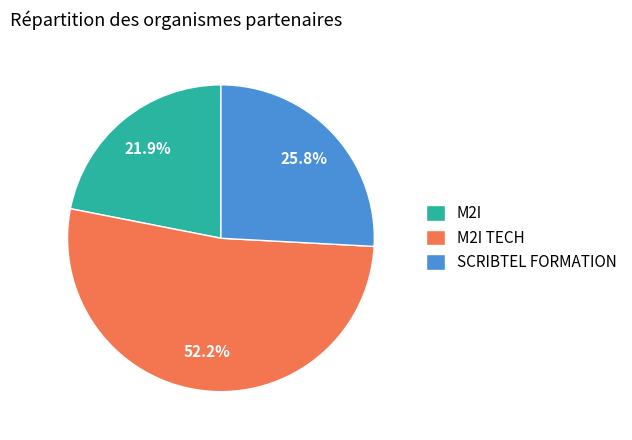

Combined, do M2I TECH and M2I account for over 50%?

Yes